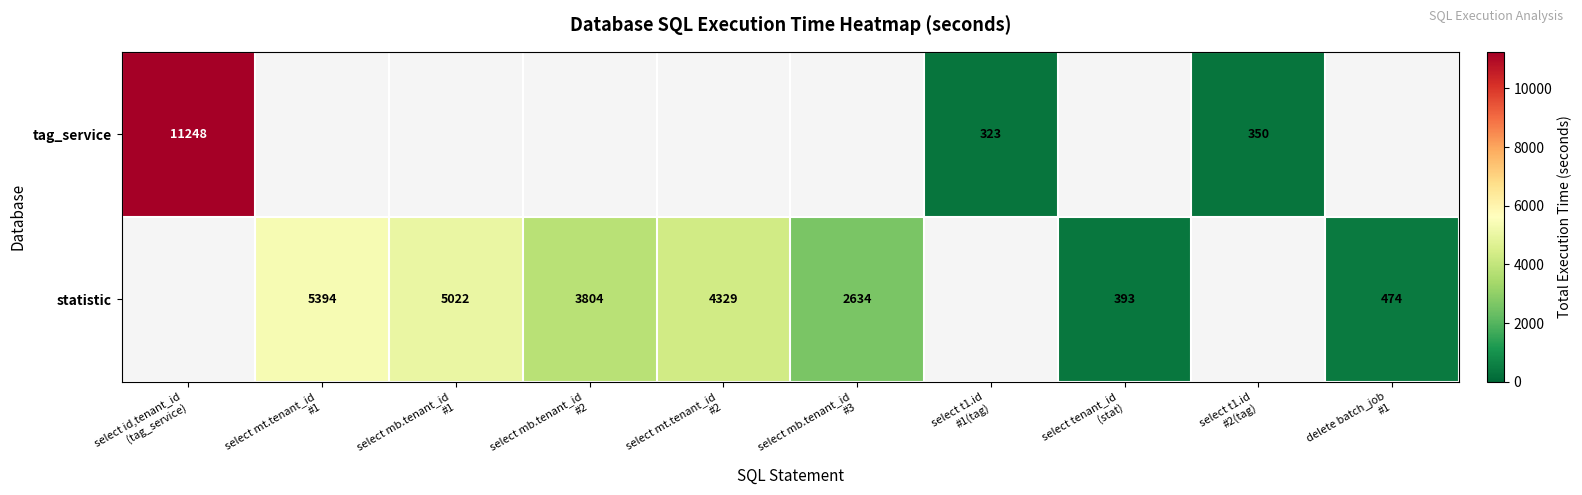

Which category has the highest value in the statistic series?

select id,tenant_id (tag_service)